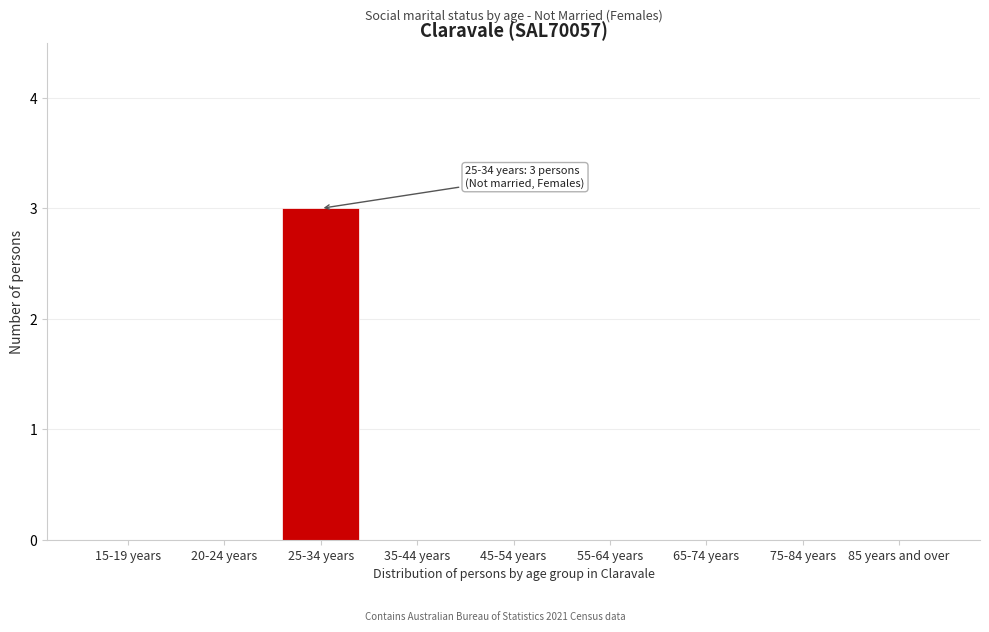

Reading left to right, extract all data points from this chart.

15-19 years=0	20-24 years=0	25-34 years=3	35-44 years=0	45-54 years=0	55-64 years=0	65-74 years=0	75-84 years=0	85 years and over=0